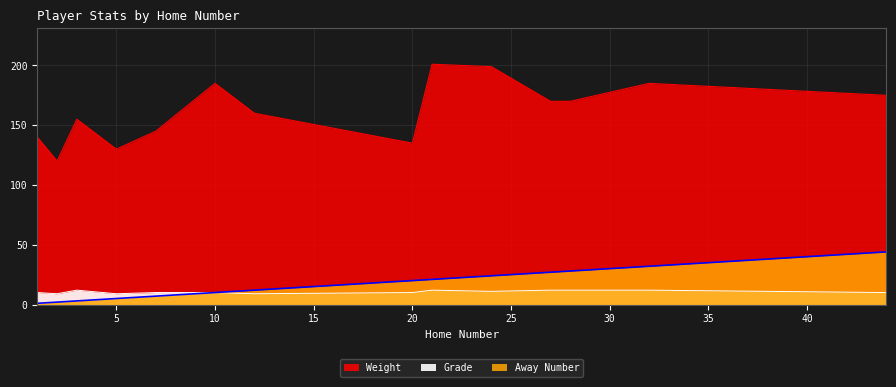

Reading left to right, transcribe all the data shown in this chart.

Away Number: 1	2	3	5	7	10	12	20	21	24	27	28	32	44
Weight: 140	120	155	130	145	185	160	135	201	199	170	170	185	175
Grade: 10	9	12	9	10	10	9	10	12	11	12	12	12	10